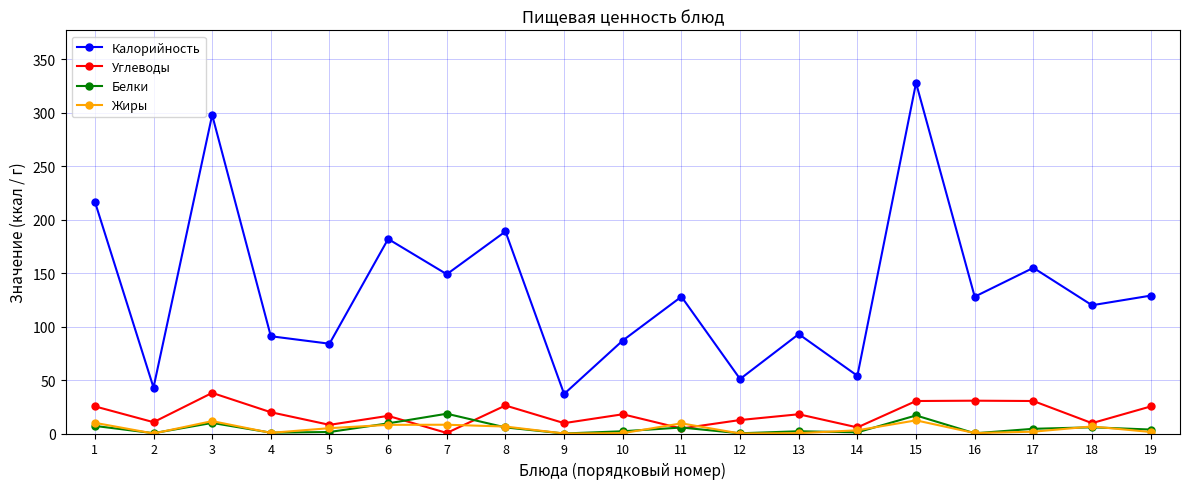

Where does the Углеводы series first go above 18?

1